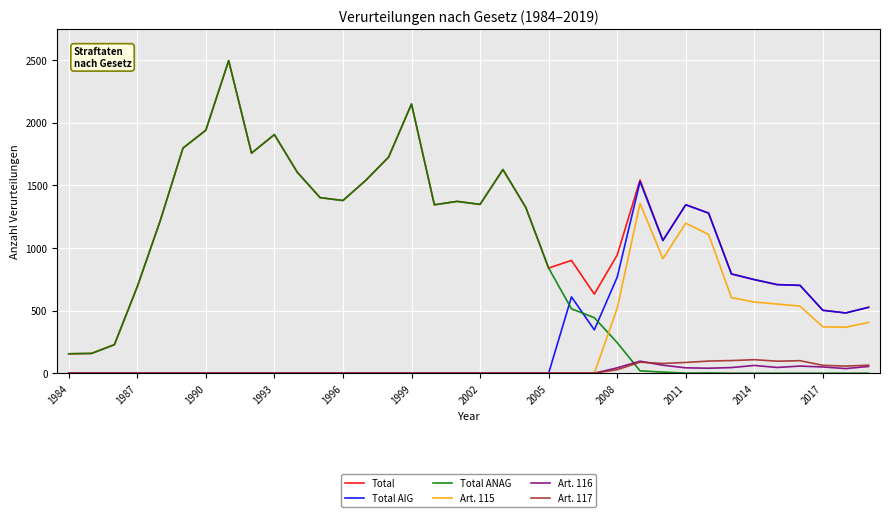

Which series has the widest spread of values?

Total ANAG